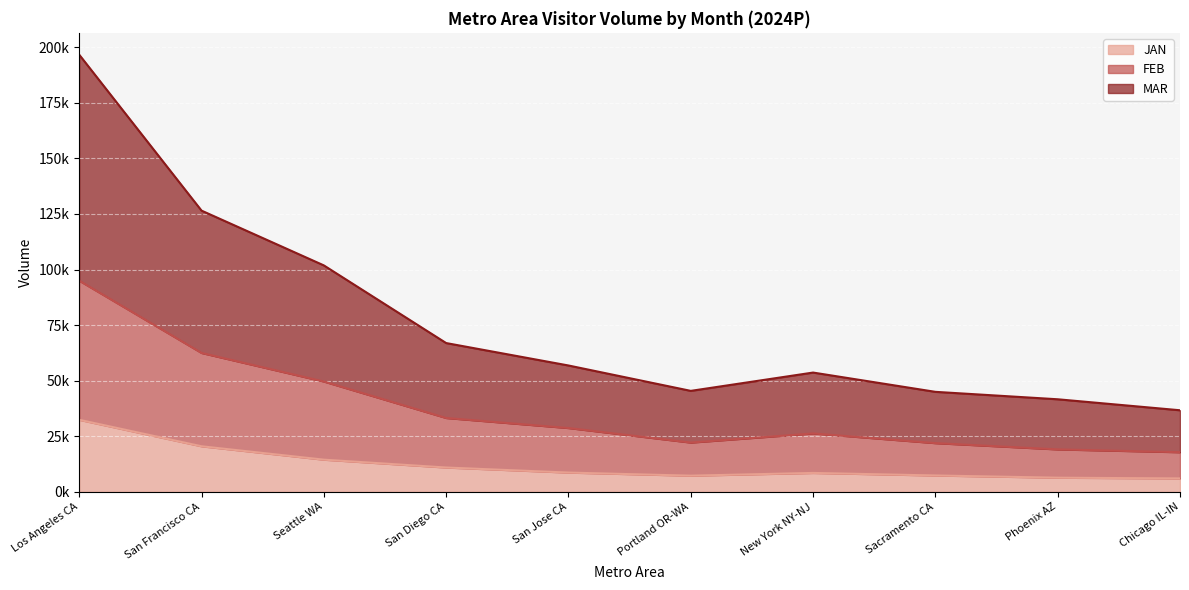

Reading left to right, extract all data points from this chart.

JAN: 32405.0	20498.4	14473.9	10944.7	8670.6	7273.4	8507.9	7363.9	6362.1	6033.5
FEB: 94976.5	62468.4	49617.4	33222.4	28708.6	22168.3	26265.1	21916.3	19096.6	17825.3
MAR: 196611.9	126484.2	101848.1	66917.8	56830.1	45414.5	53650.4	44977.9	41634.5	36693.1